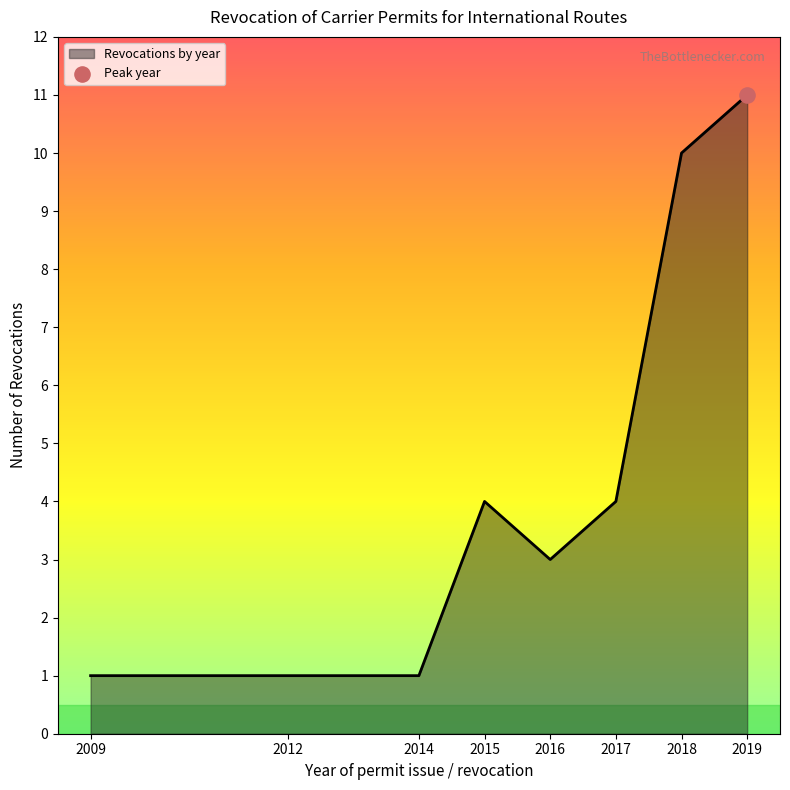

What is the change in value from 2017 to 2018?

+6